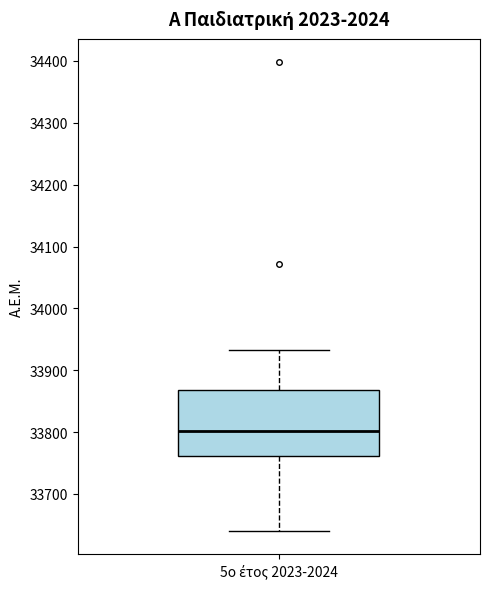

Where is the upper edge of the box for 5ο έτος 2023-2024 on the y-axis? The values are not printed on the chart, so give them approximately, as read against the axis.

33870